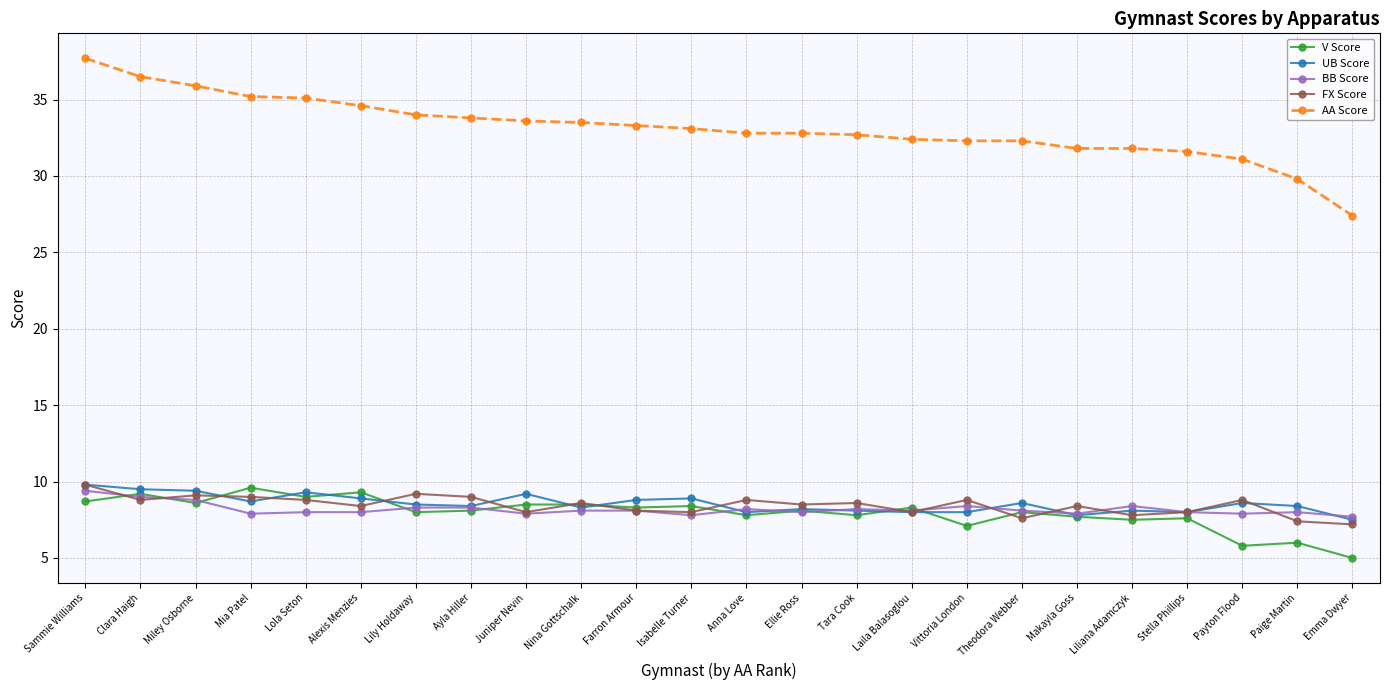

What is the difference between the second highest and minimum values in the BB Score series?

1.3